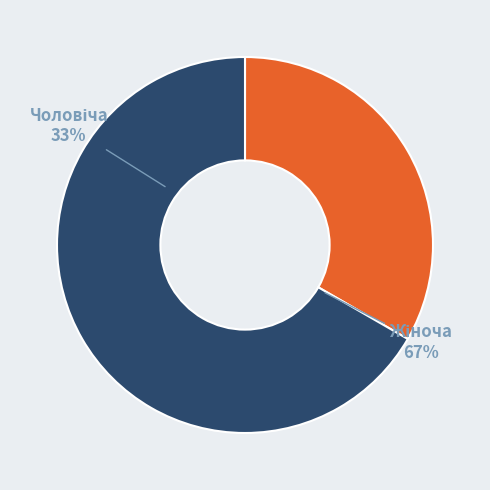

Is it true that Жіноча is 67% of the pie?

True